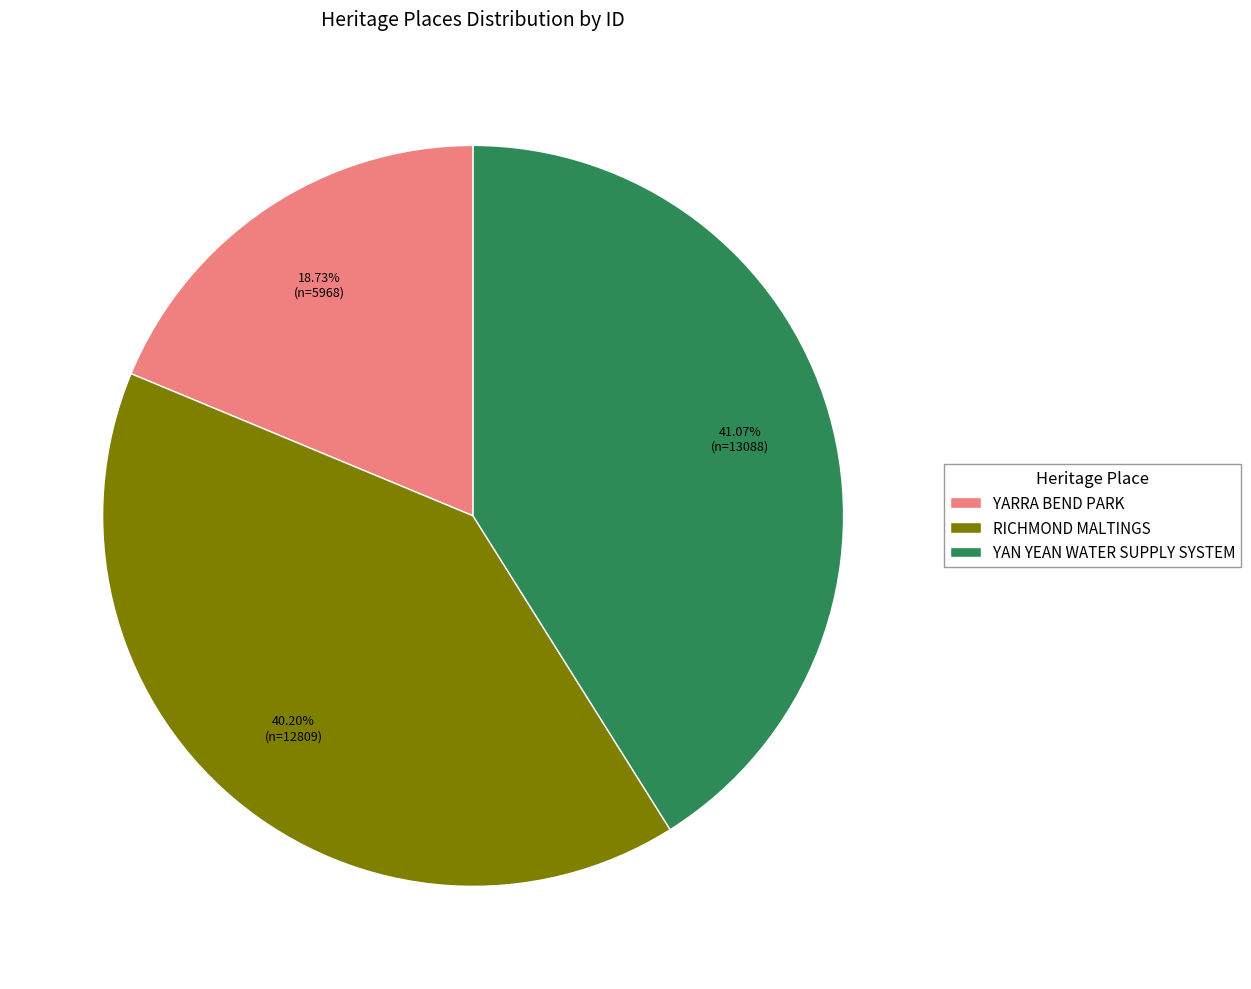

Which slice is the largest?

YAN YEAN WATER SUPPLY SYSTEM